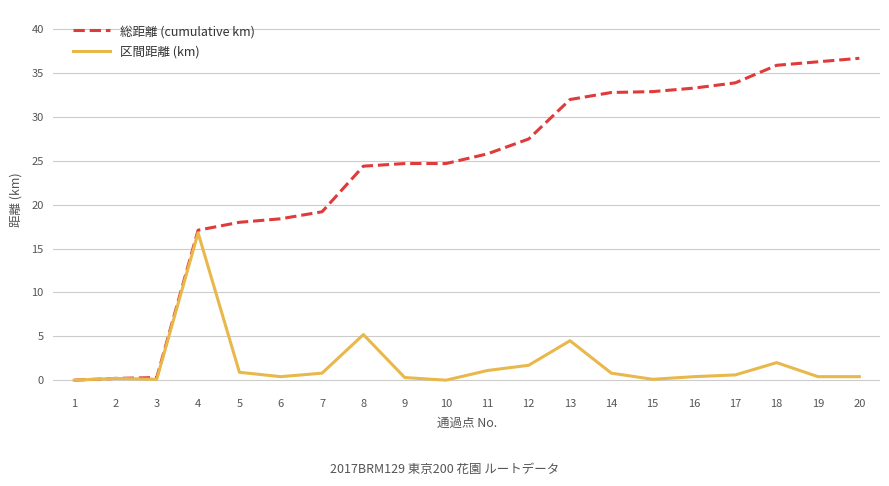

Is it true that 区間距離 (km) equals 0.9 at 5?

True